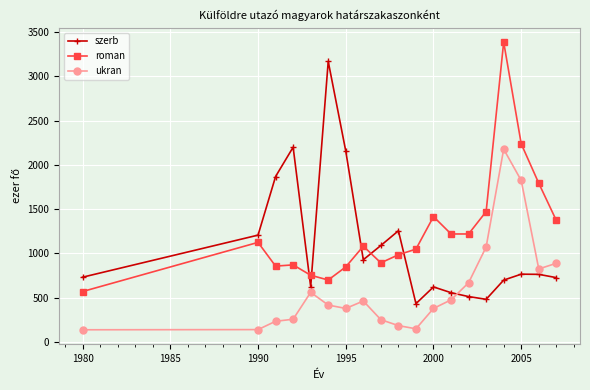

What is the value of the roman point at the 17th from the left?

2238